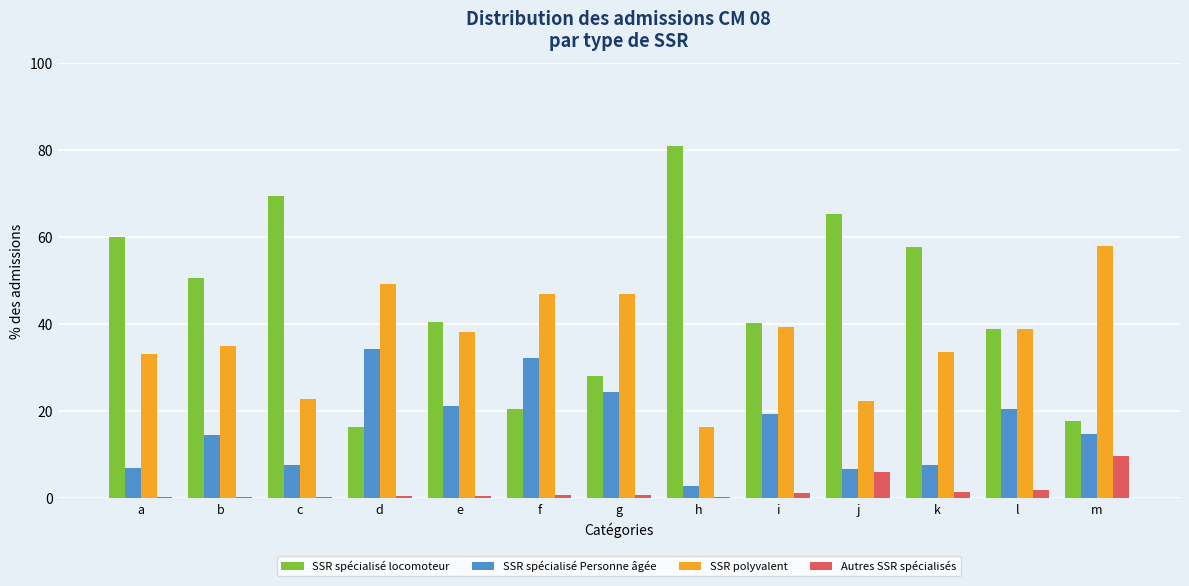

The value of SSR spécialisé locomoteur at g is 41.7. True or false?

False